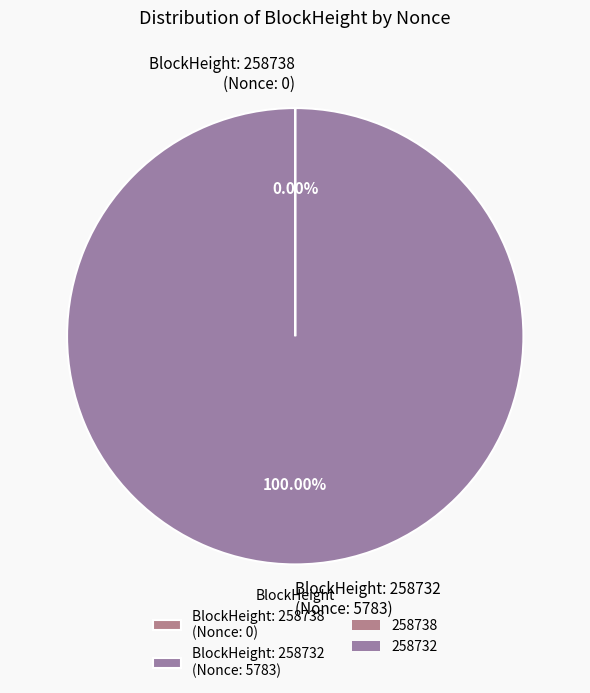

Is BlockHeight: 258732 (Nonce: 5783) the majority of the pie?

Yes